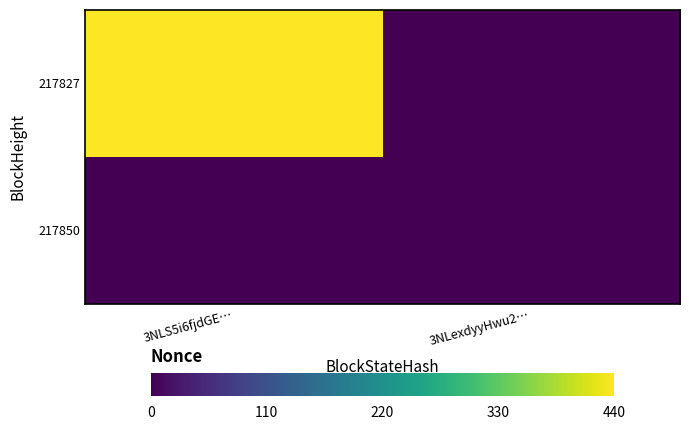

At 3NLexdyyHwu2…, list the series in order from smallest to largest.

217827, 217850